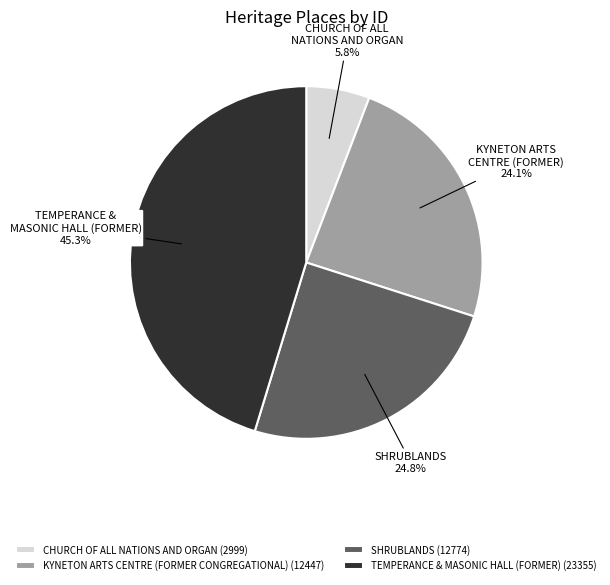

To the nearest percent, what is the average slice percentage?

25%